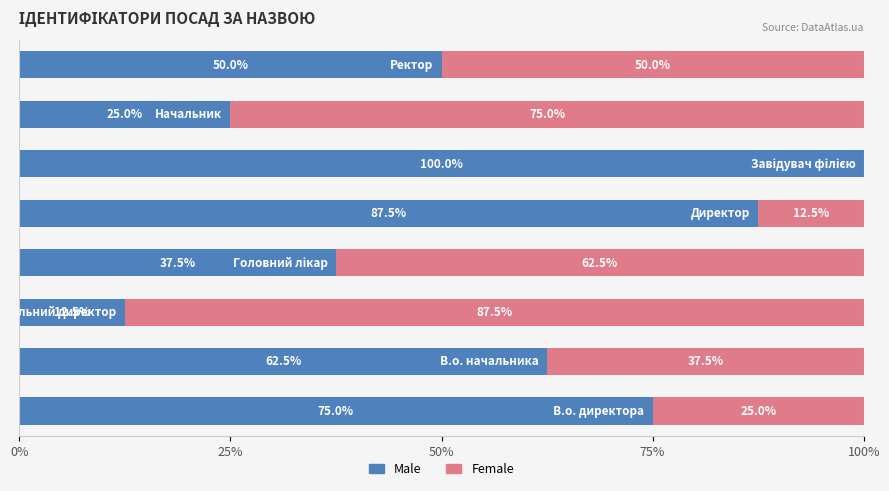

What is the sum of all Male values?

450.0